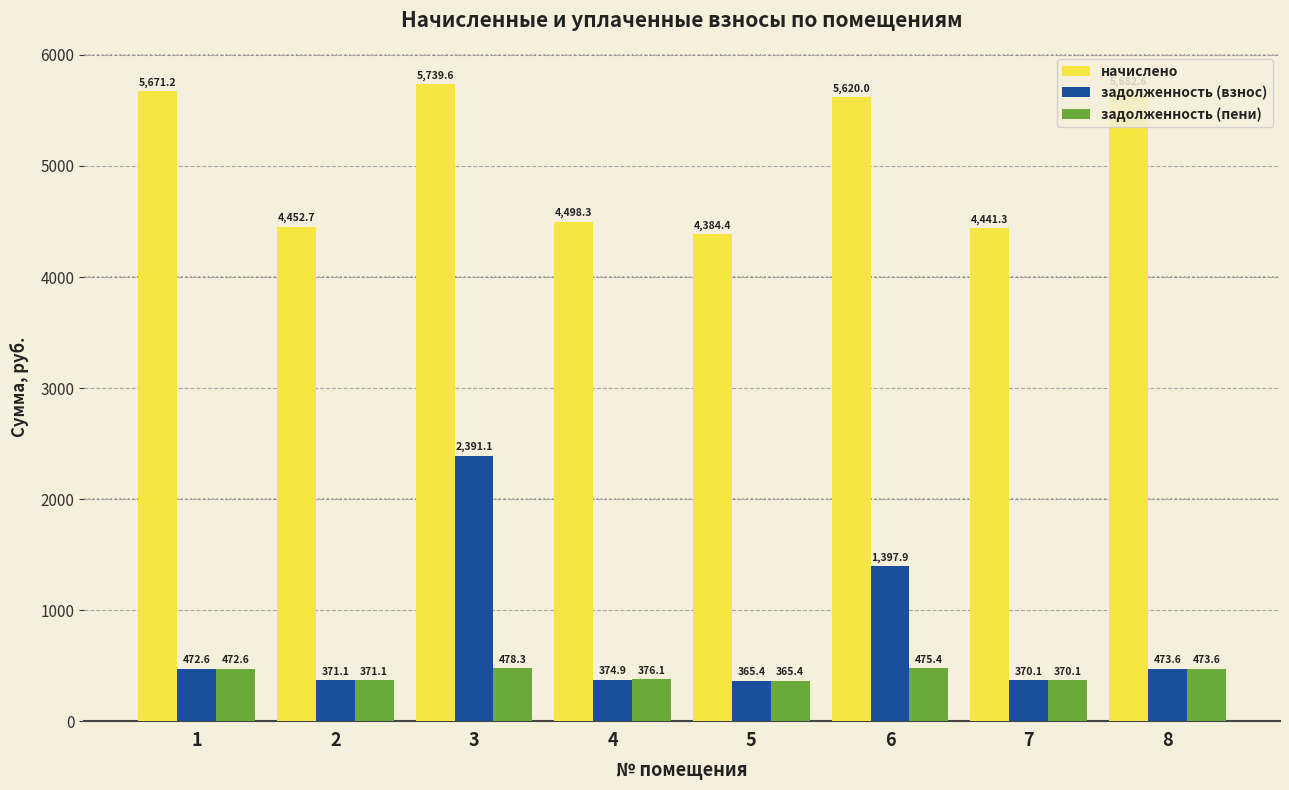

What is the difference between the highest and lowest values at 1?

5198.6